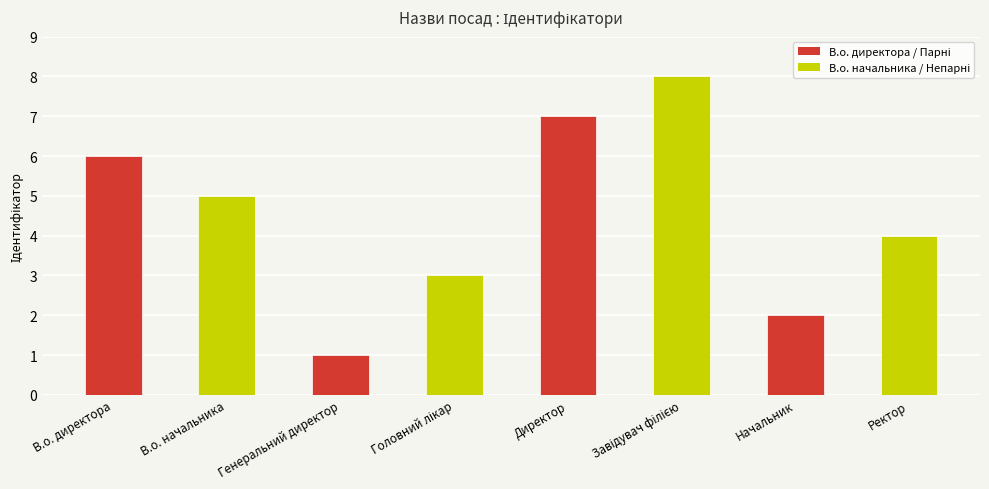

Reading right to left, what are all the values shown in this chart?

4	2	8	7	3	1	5	6